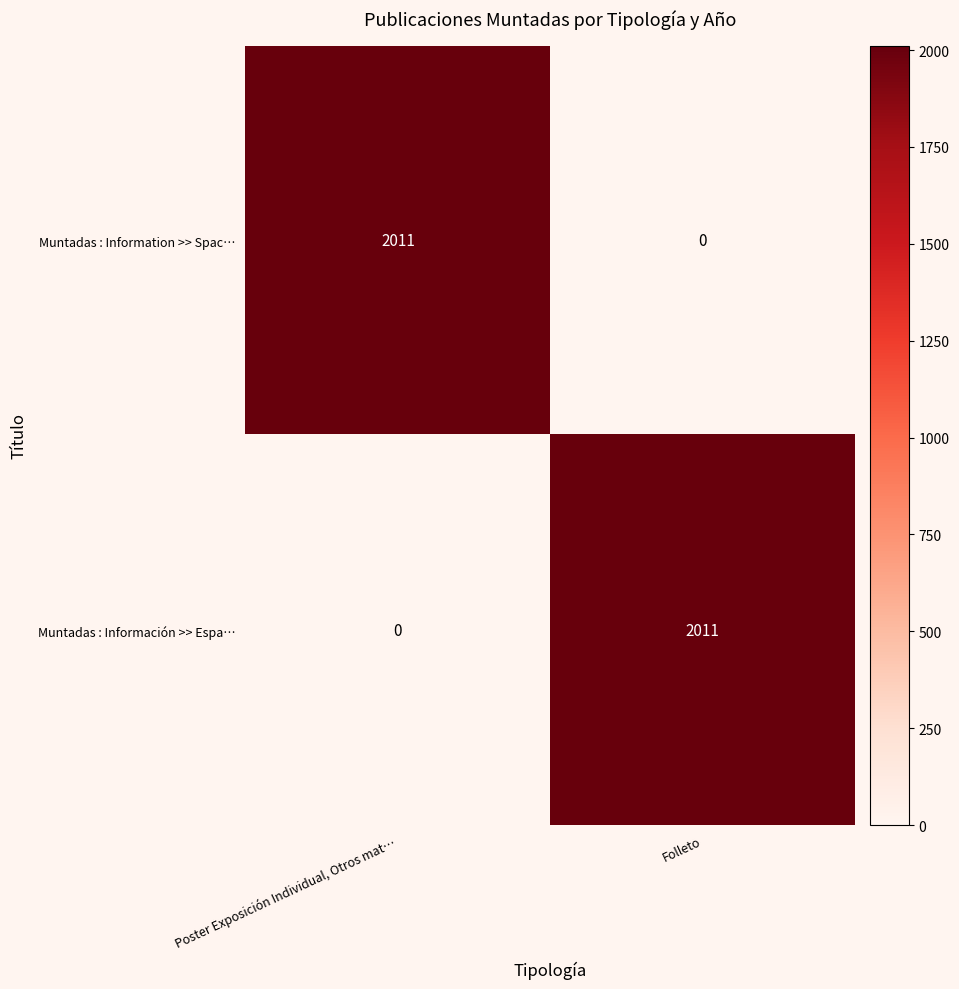

The Muntadas : Information >> Spac… series shows 476 at Poster Exposición Individual, Otros mat…. True or false?

False